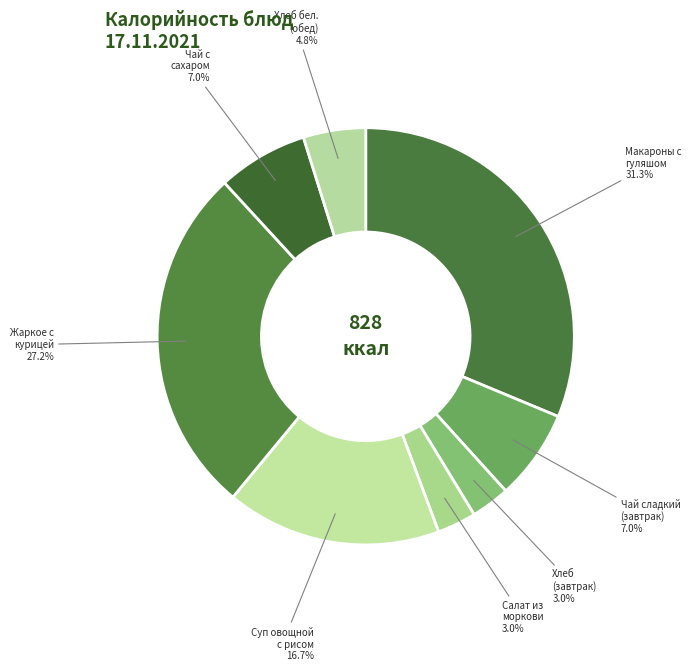

Combined, do Хлеб (завтрак) and Жаркое с курицей account for over 50%?

No